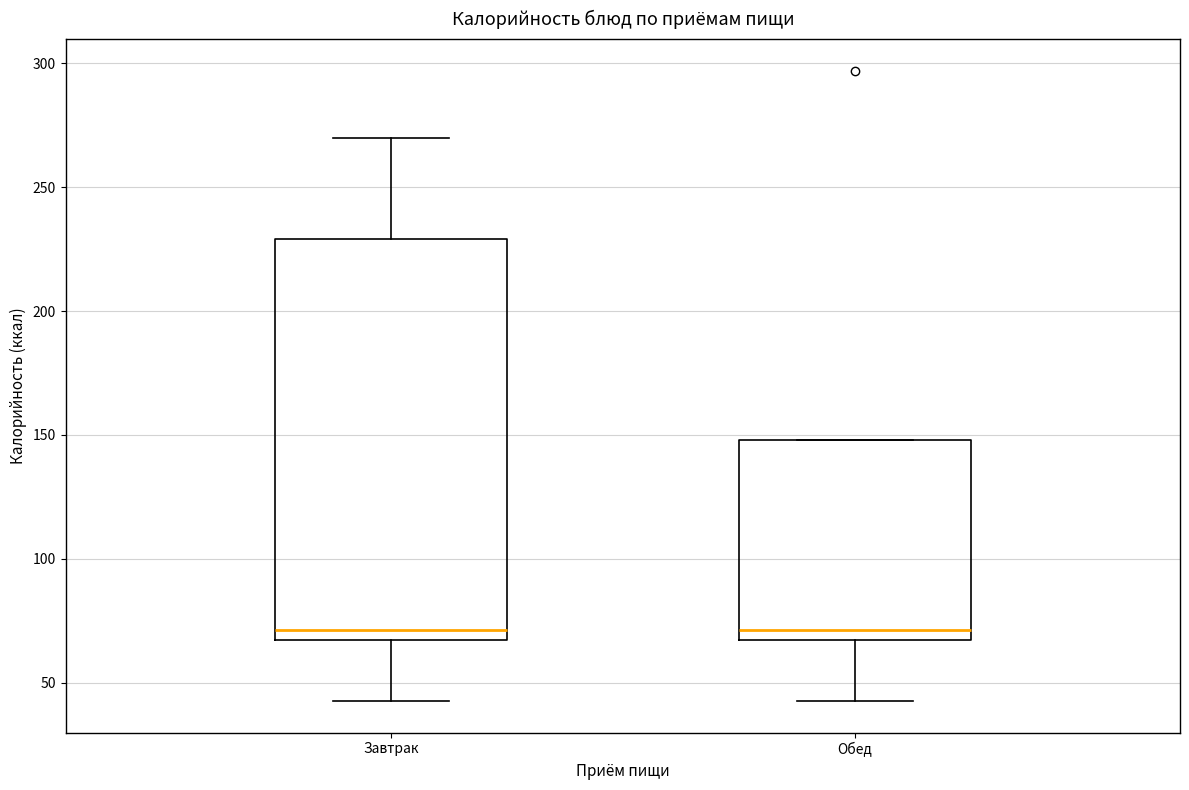

Reading left to right, read every box against the y-axis: the position of its median line, the range the box covers, and the ends of its whiskers. The values are not printed on the chart, so give them approximately, as read against the axis.

Завтрак: median 70, box 65 to 230, whiskers 45 to 270
Обед: median 70, box 65 to 150, whiskers 45 to 150